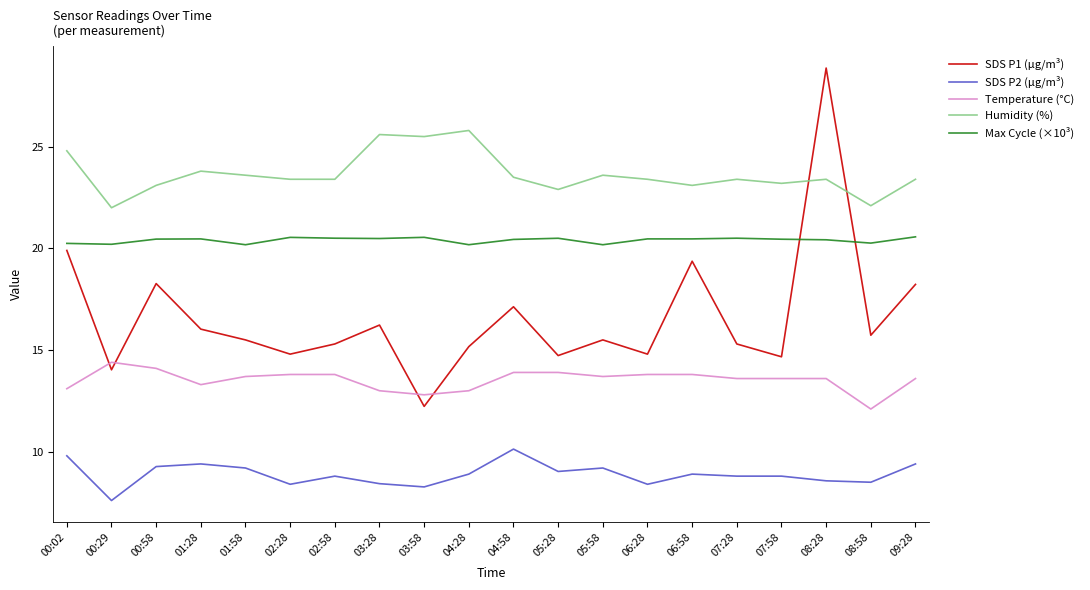

Between 00:02 and 01:28, which series saw the biggest shift?

SDS P1 (µg/m³)